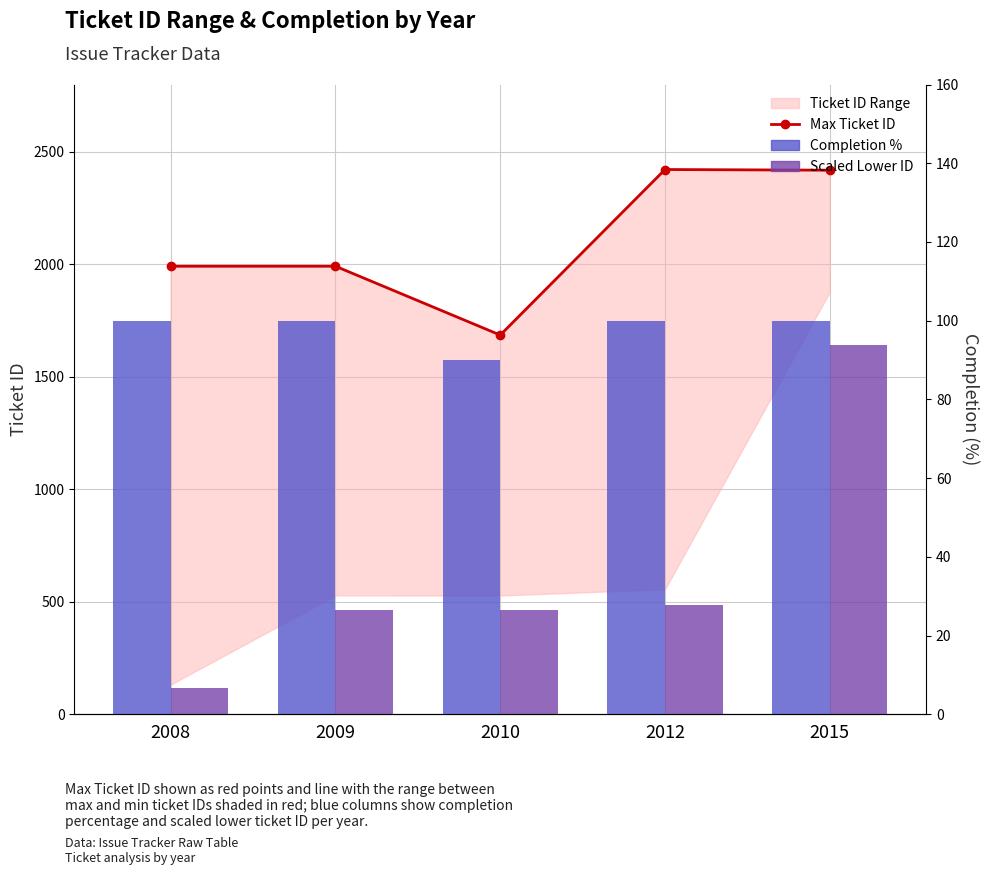

Is it true that Scaled Lower ID equals 34.7 at 2010?

False